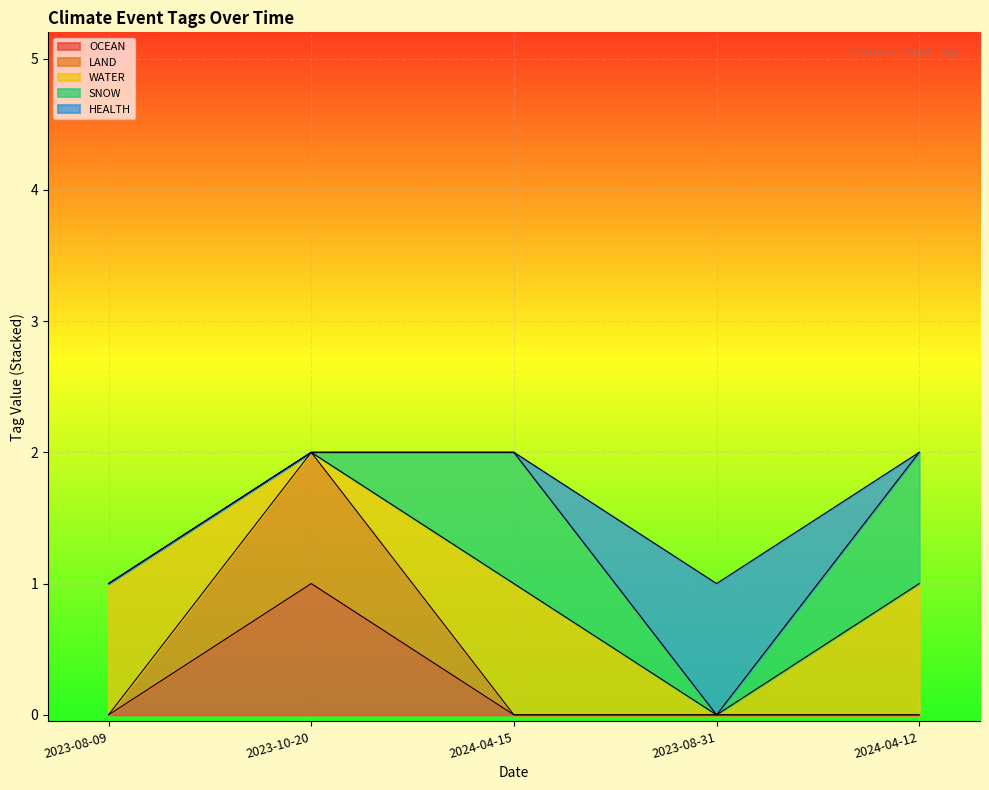

List the labels in order of LAND value, smallest first.

2023-08-09, 2024-04-15, 2023-08-31, 2024-04-12, 2023-10-20